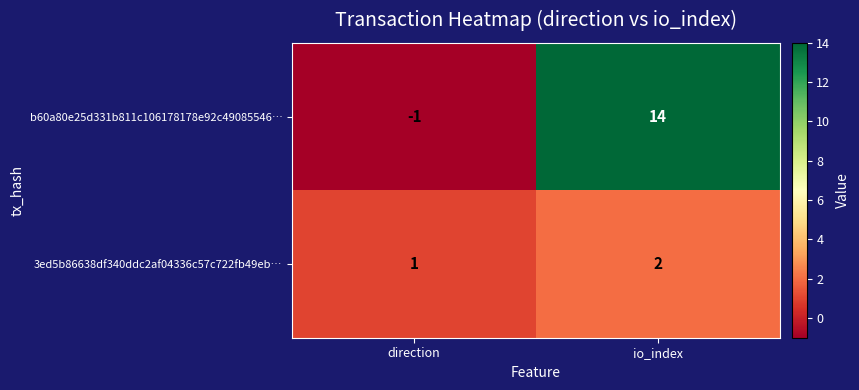

What is the sum of the 3ed5b86638df340ddc2af04336c57c722fb49eb… values at io_index and direction?

3